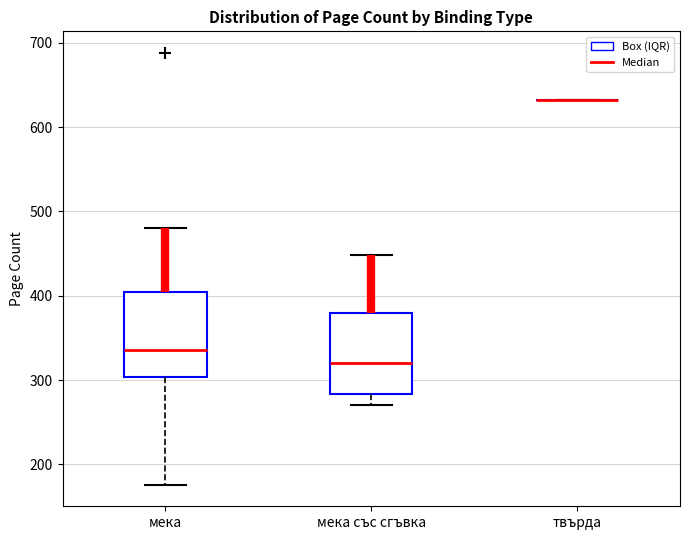

Reading left to right, read every box against the y-axis: the position of its median line, the range the box covers, and the ends of its whiskers. The values are not printed on the chart, so give them approximately, as read against the axis.

мека: median 340, box 300 to 400, whiskers 180 to 480
мека със сгъвка: median 320, box 280 to 380, whiskers 270 to 450
твърда: box collapsed to a line at 630, whiskers 630 to 630